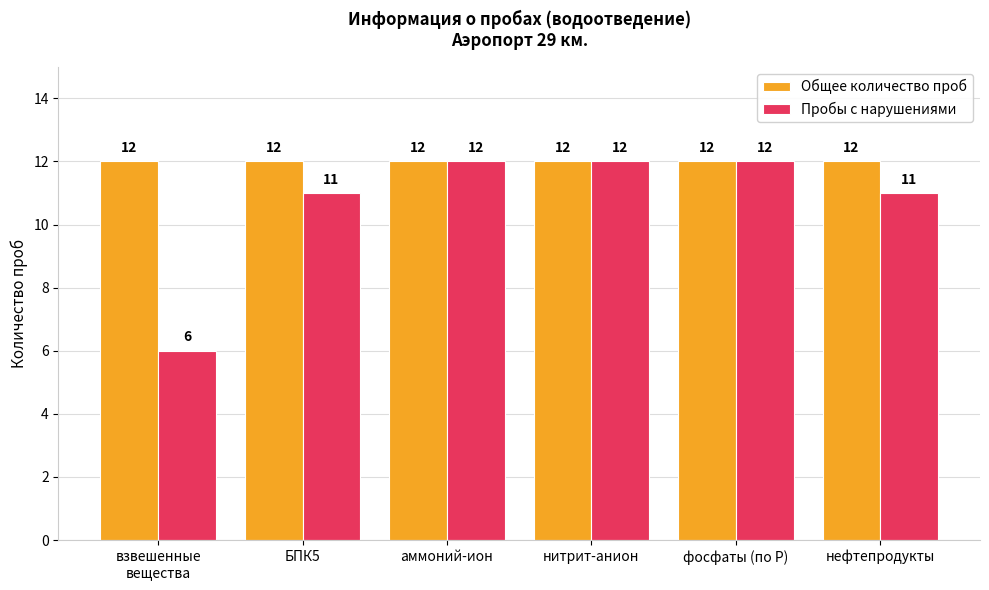

Which series has the largest range (max minus min)?

Пробы с нарушениями